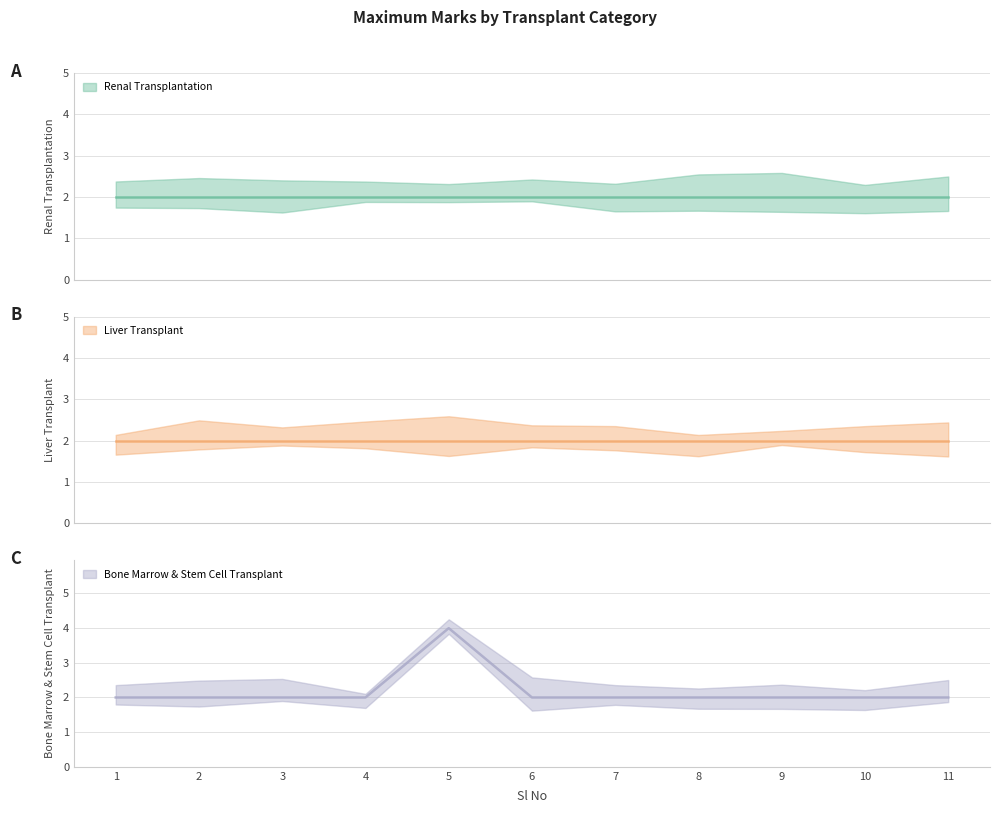

Reading right to left, transcribe all the data shown in this chart.

Renal Transplantation: 2	2	2	2	2	2	2	2	2	2	2
Liver Transplant: 2	2	2	2	2	2	2	2	2	2	2
Bone Marrow & Stem Cell Transplant: 2	2	2	2	2	2	4	2	2	2	2